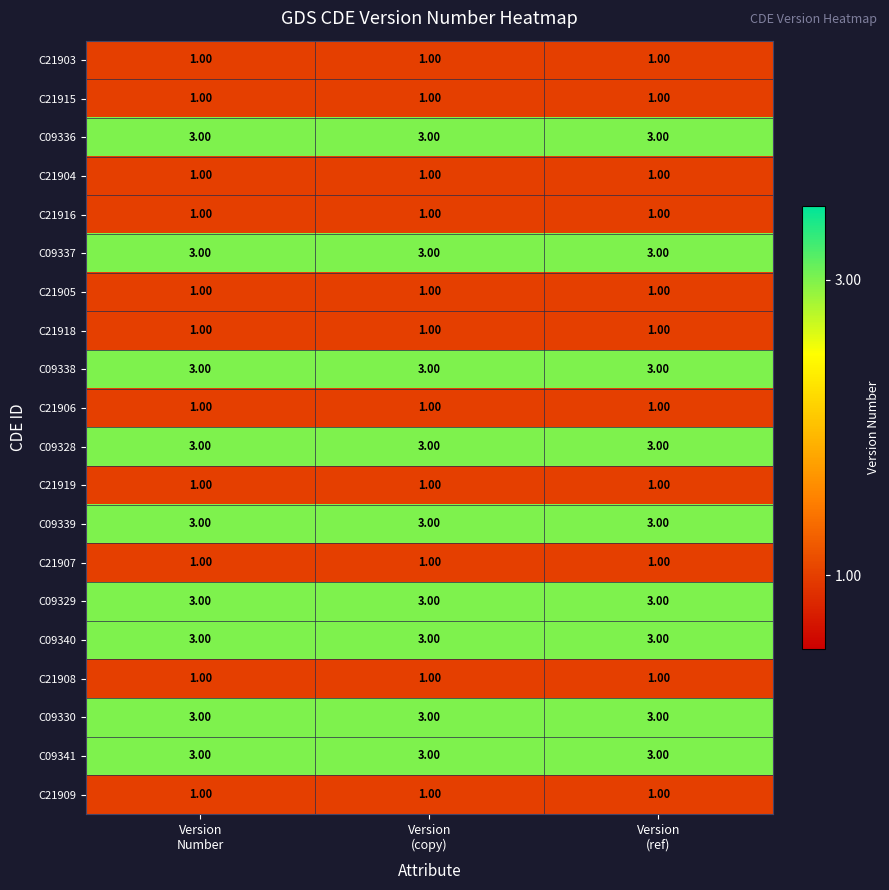

How many categories are shown in the chart?

3